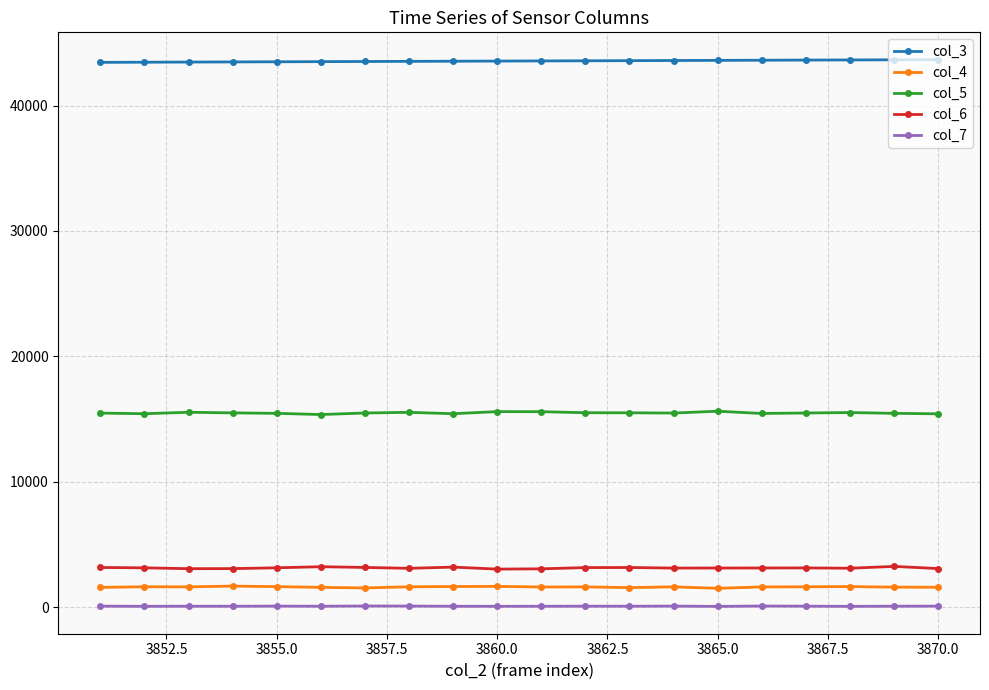

How many data points does each series have?

20